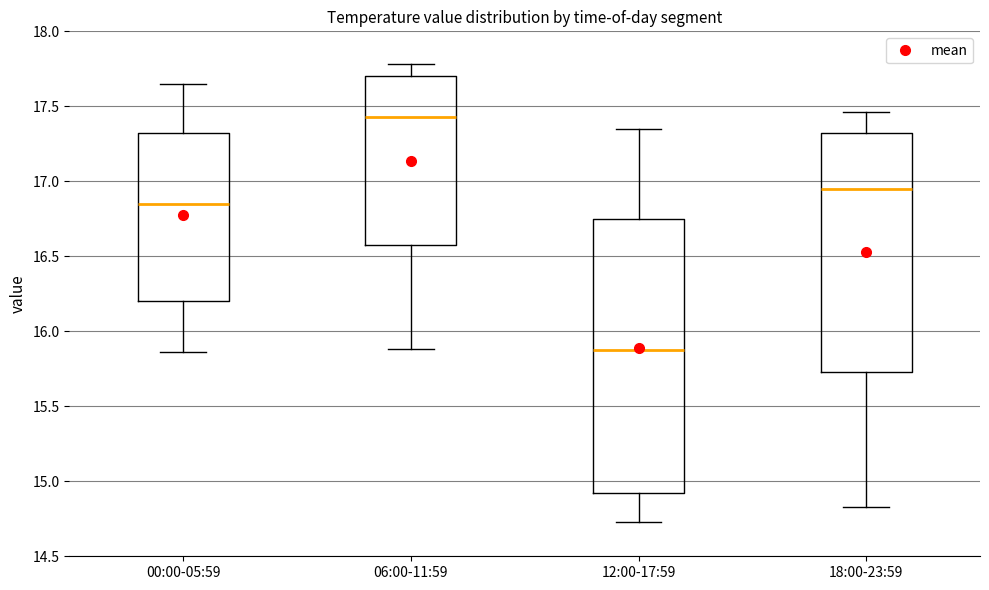

Which box has the lowest median line?

12:00-17:59